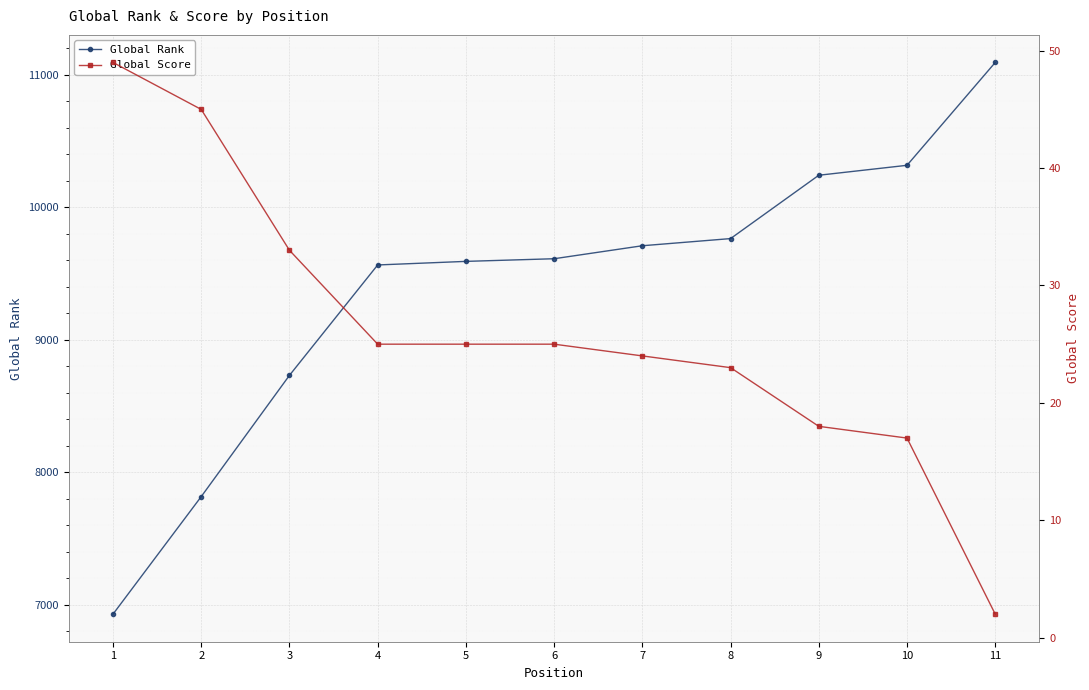

True or false: Global Score has a value of 31 at 9.

False